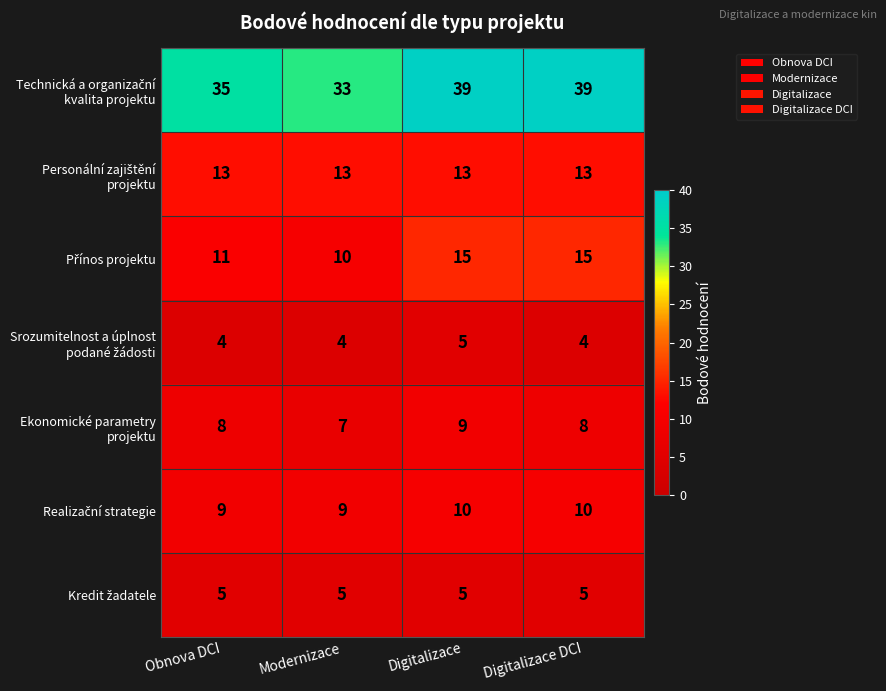

What is the greatest value displayed?

39